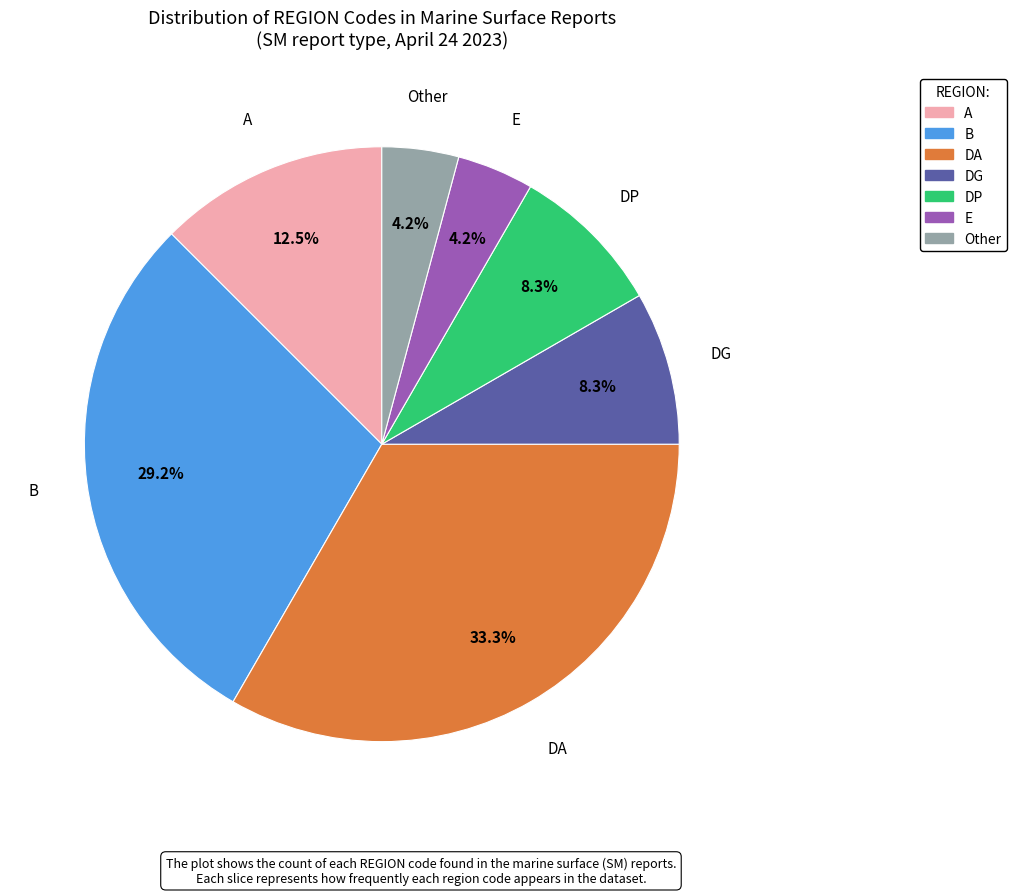

What percentage is the B slice, to the nearest percent?

29%